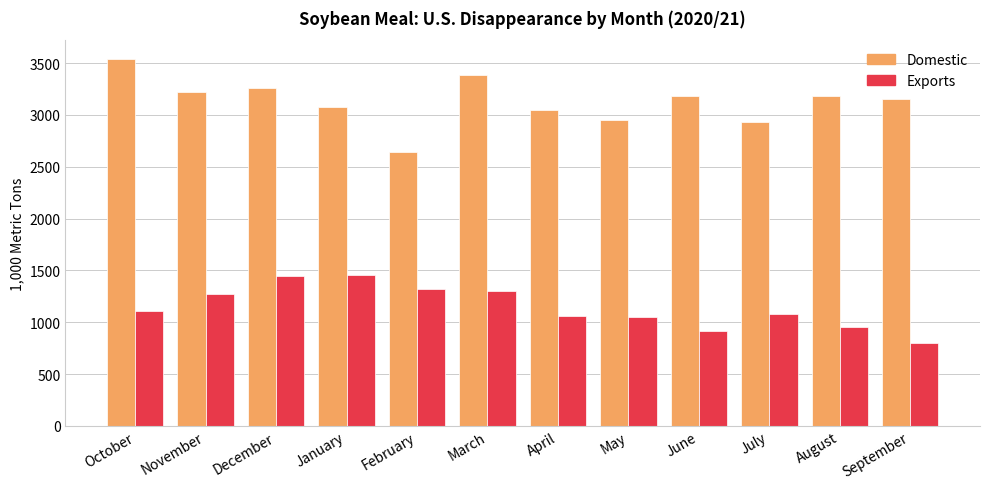

What is the label of the 9th bar from the right?

January